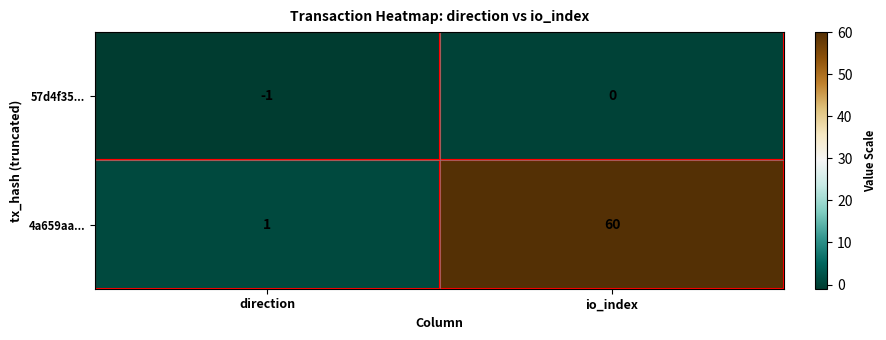

What is the difference between the 4a659aa... values at direction and io_index?

59